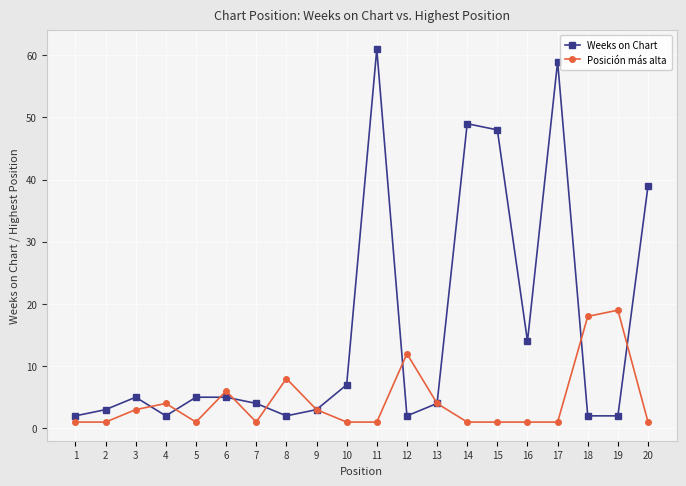

Rank the series by their maximum value, from lowest to highest.

Posición más alta, Weeks on Chart